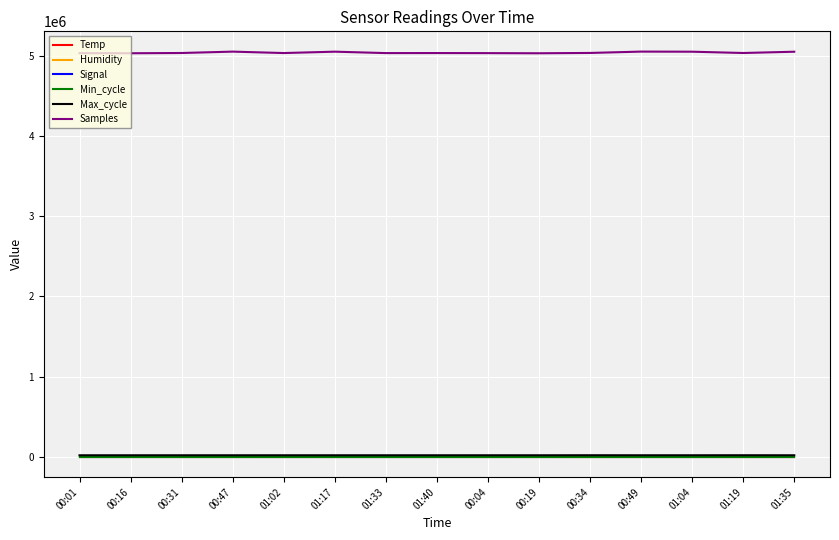

True or false: Humidity and Samples cross at least once.

False